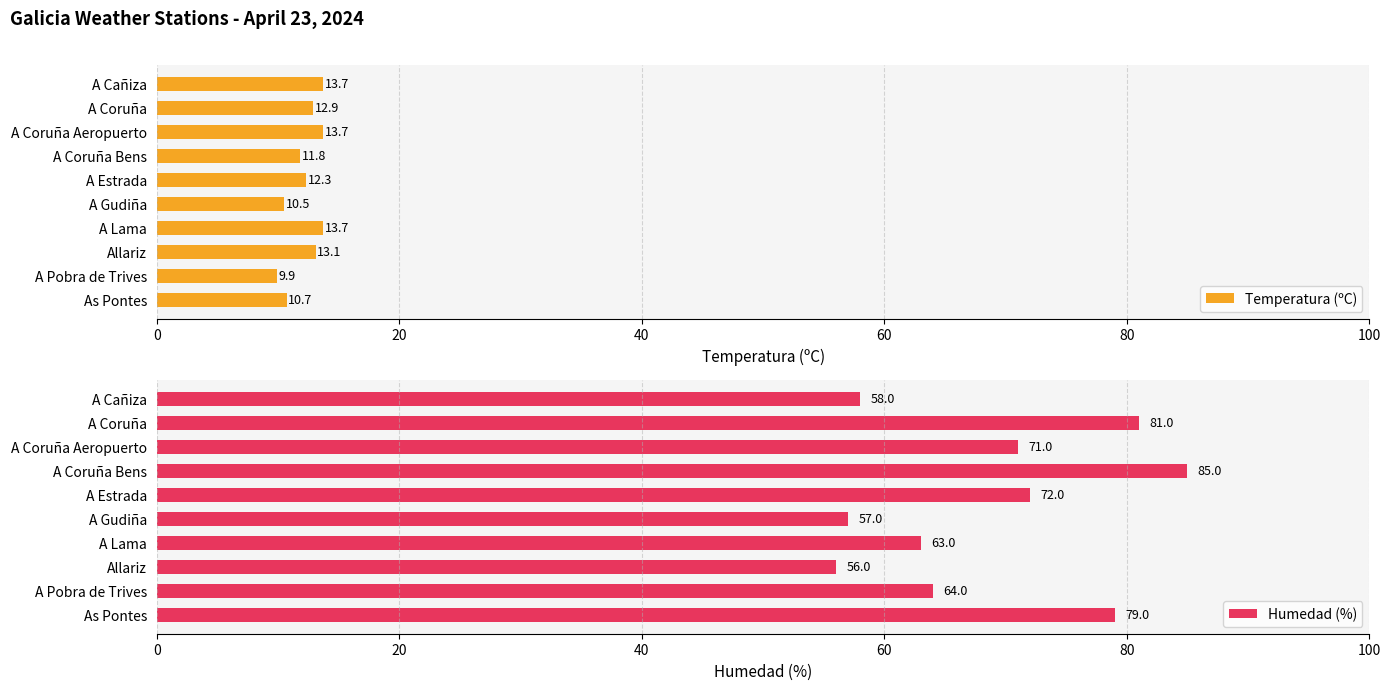

The value of Temperatura (ºC) at A Coruña is 12.9. True or false?

True